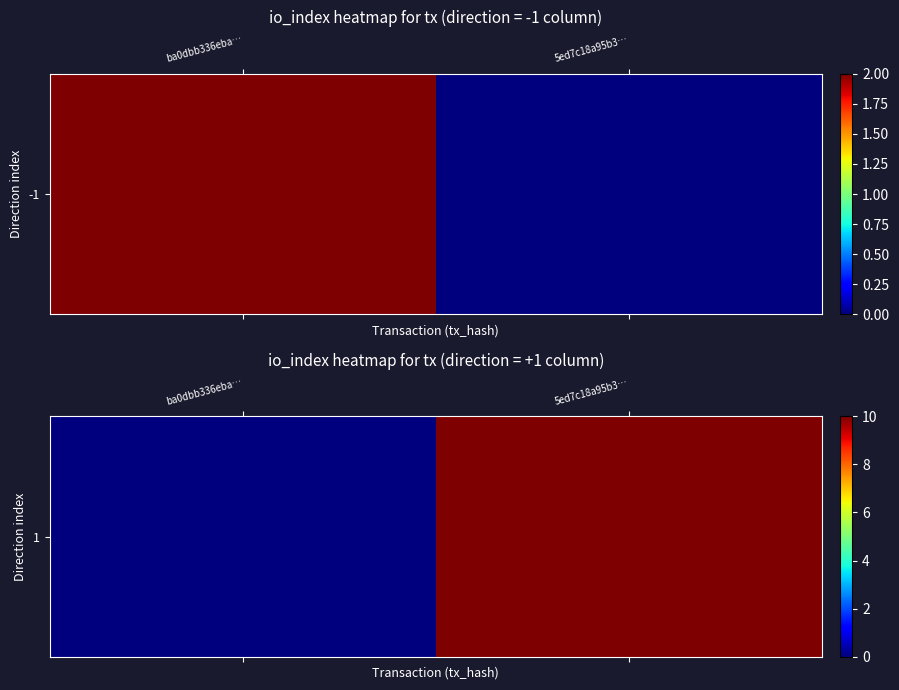

True or false: the data shows 0 at ba0dbb336eba….

True